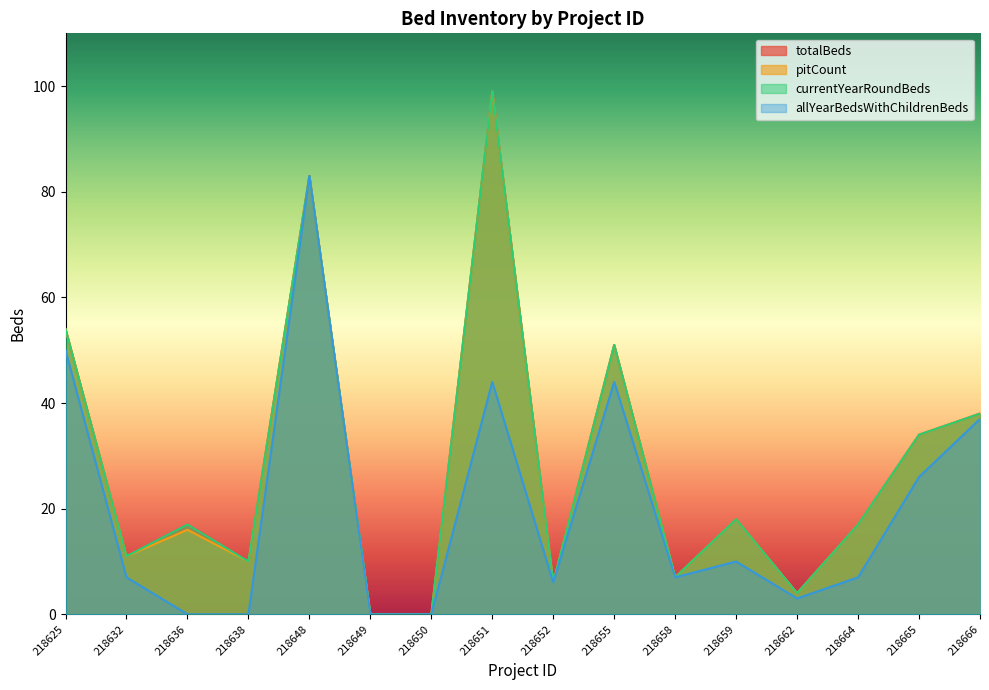

How many values in allYearBedsWithChildrenBeds are above zero?

12